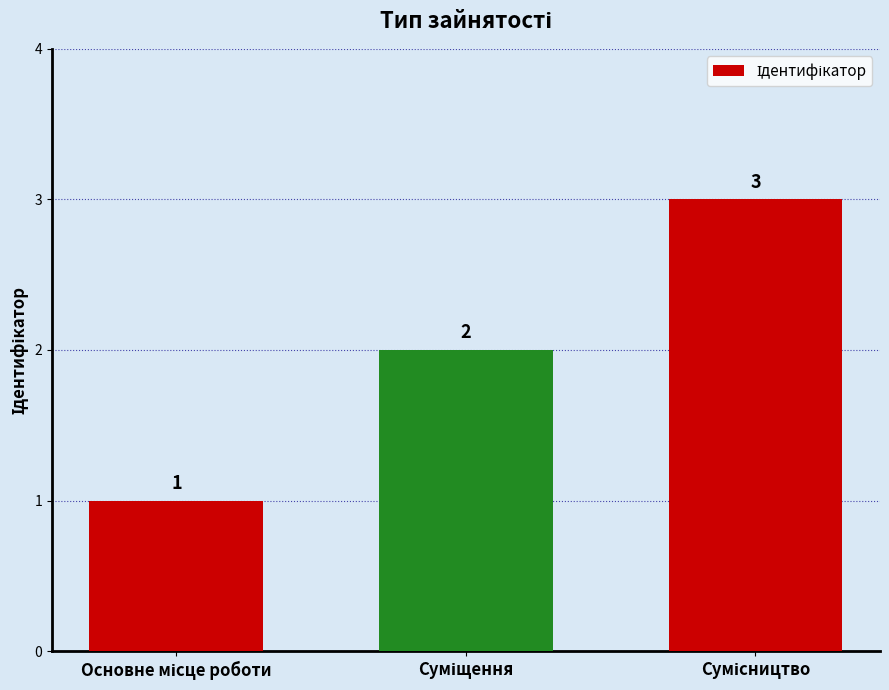

What is the value of the 1st bar from the left?

1